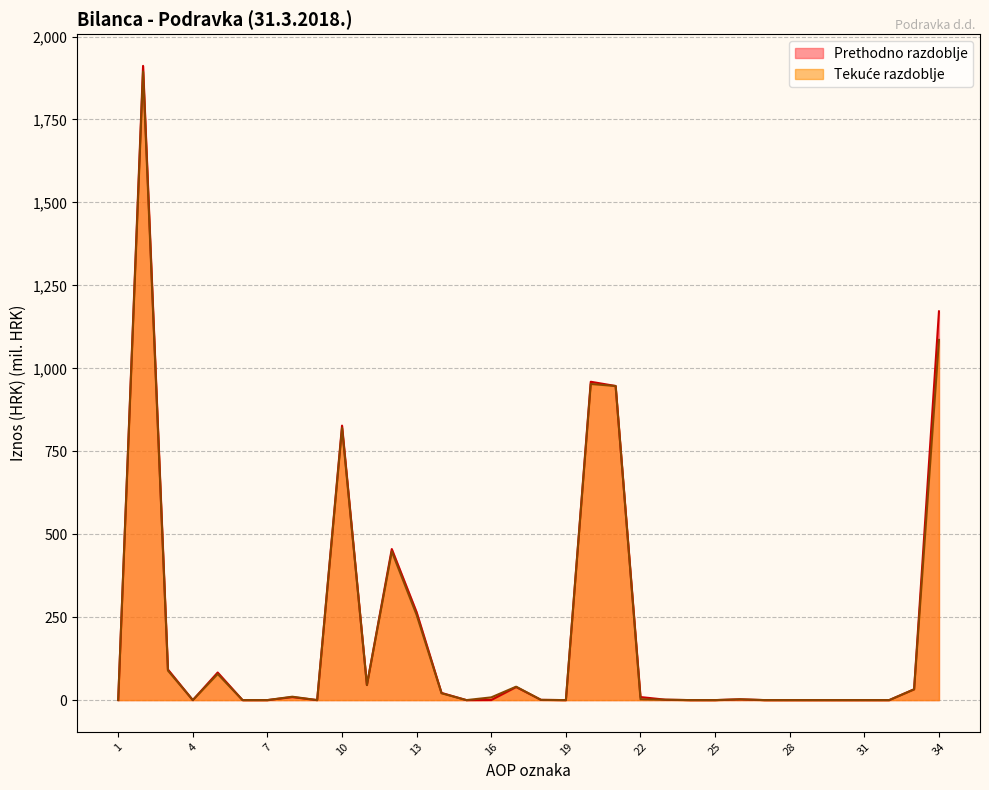

What are all the series names shown in the legend?

Tekuće razdoblje, Prethodno razdoblje